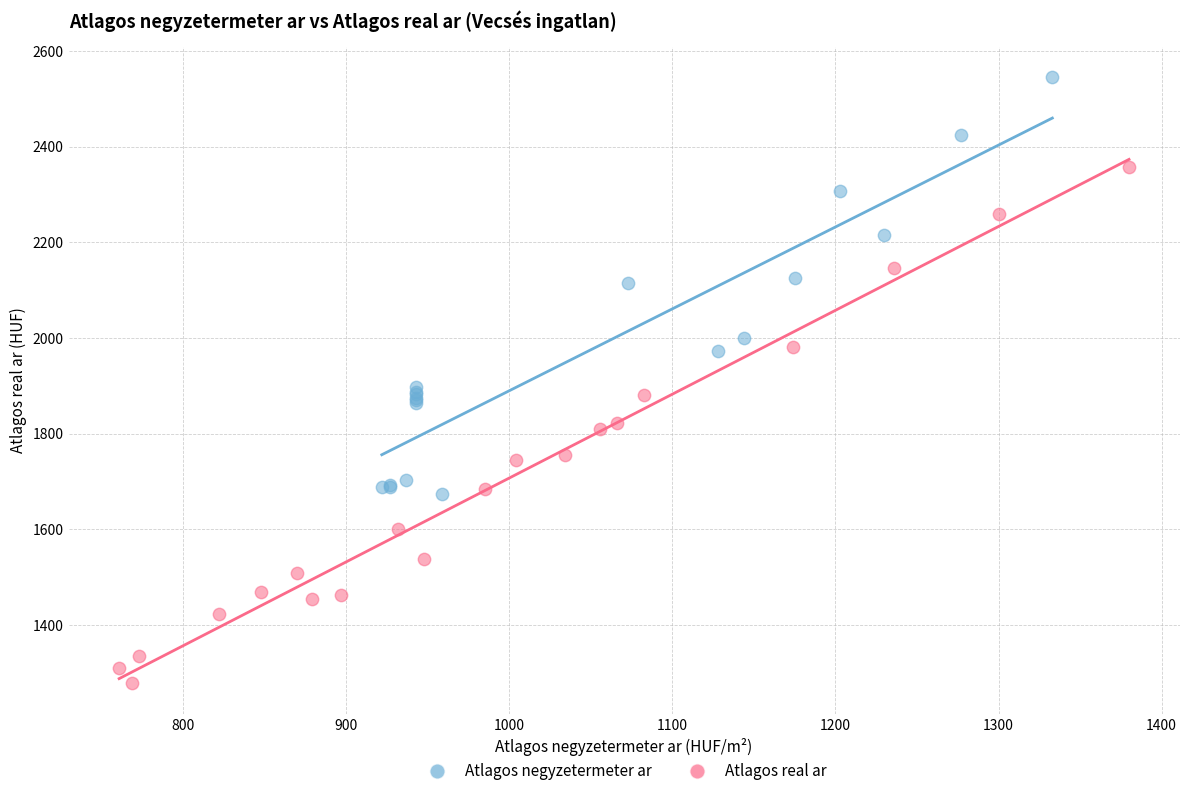

Which series reaches the minimum Y coordinate?

Atlagos real ar